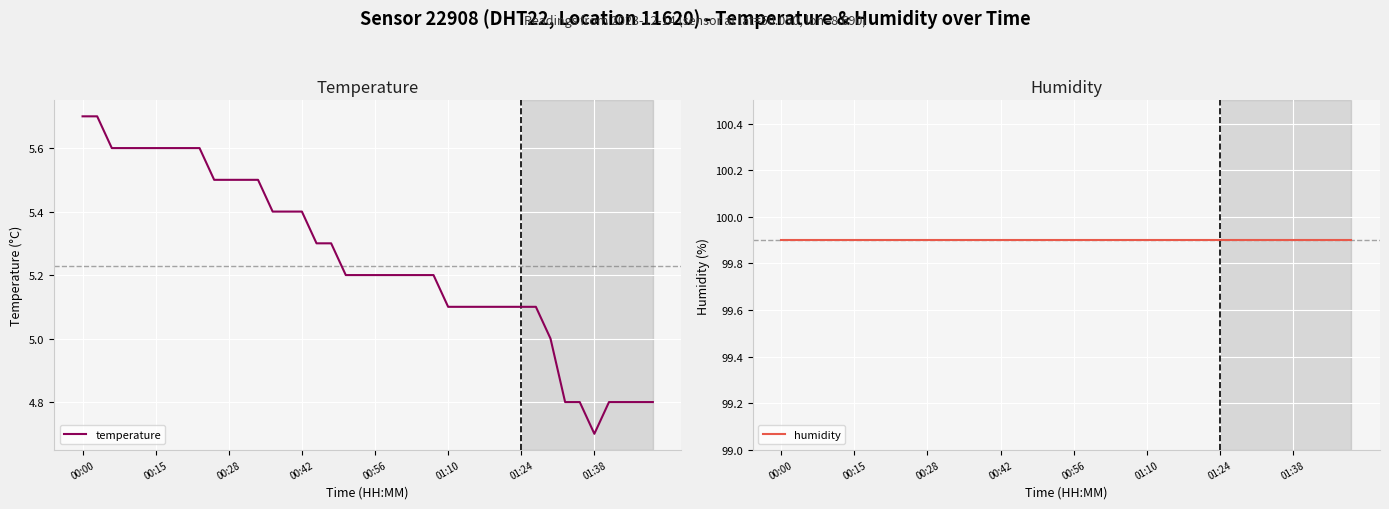

True or false: humidity and temperature intersect in this chart.

False